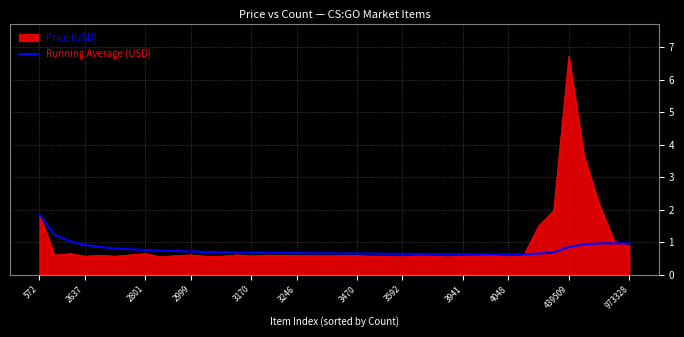

What is the maximum value shown in the chart?

6.7